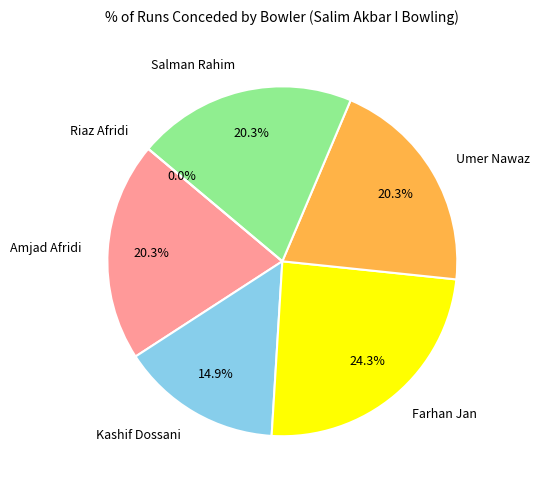

How many slices are in this pie chart?

6